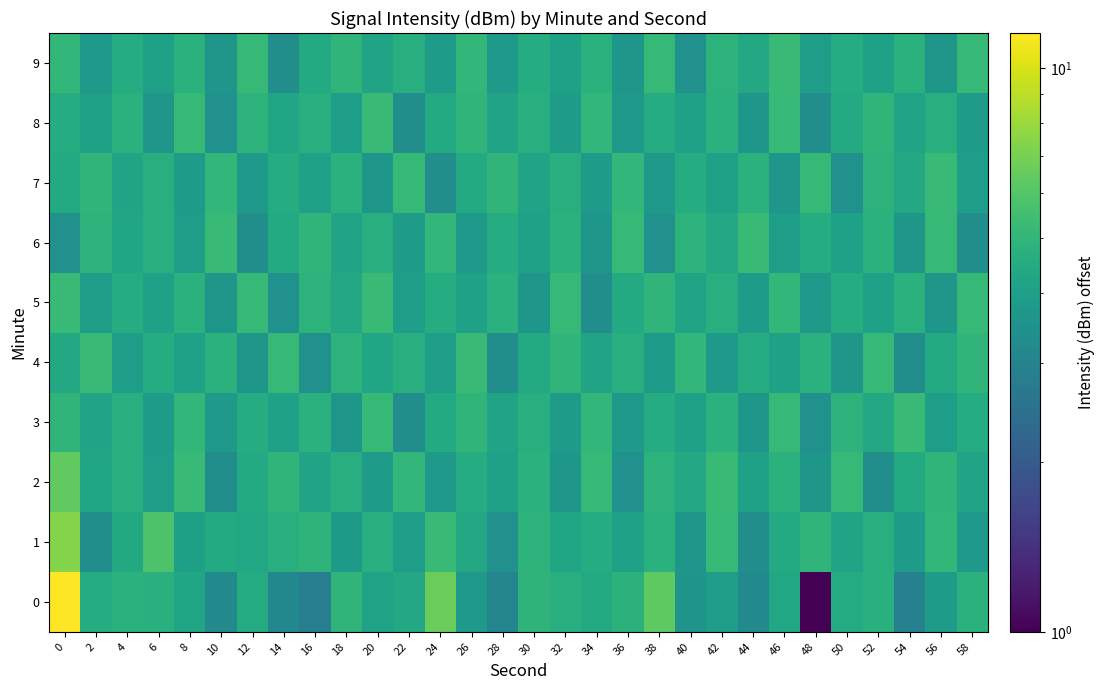

Reading right to left, list all the values displayed in this chart.

0: 58=4.8	56=3.9	54=2.9	52=4.7	50=4.5	48=1.0	46=4.3	44=3.2	42=3.9	40=3.5	38=6.3	36=4.8	34=4.5	32=4.6	30=4.9	28=3.0	26=3.8	24=6.6	22=4.4	20=4.1	18=5.0	16=2.9	14=3.1	12=4.5	10=3.2	8=4.2	6=4.7	4=4.8	2=4.5	0=11.6
1: 58=3.8	56=5.1	54=3.9	52=4.7	50=4.2	48=5.0	46=4.5	44=3.4	42=5.2	40=3.7	38=4.8	36=4.1	34=4.6	32=4.3	30=4.9	28=3.5	26=4.4	24=5.3	22=4.0	20=4.7	18=3.8	16=4.9	14=4.6	12=4.3	10=4.5	8=4.0	6=5.8	4=4.4	2=3.3	0=7.3
2: 58=4.2	56=5.0	54=4.5	52=3.4	50=5.2	48=3.7	46=4.8	44=4.1	42=5.3	40=4.4	38=4.9	36=3.5	34=5.2	32=3.7	30=4.8	28=4.1	26=4.6	24=3.8	22=5.1	20=3.9	18=4.7	16=4.2	14=5.0	12=4.5	10=3.4	8=5.3	6=4.0	4=4.7	2=4.3	0=6.4
3: 58=4.6	56=4.0	54=5.3	52=4.4	50=4.9	48=3.5	46=5.2	44=3.7	42=4.8	40=4.1	38=4.6	36=3.8	34=5.1	32=3.9	30=4.7	28=4.2	26=5.0	24=4.5	22=3.4	20=5.2	18=3.7	16=4.8	14=4.1	12=4.6	10=3.8	8=5.1	6=3.9	4=4.7	2=4.2	0=5.0
4: 58=5.0	56=4.5	54=3.4	52=5.2	50=3.7	48=4.8	46=4.1	44=4.6	42=3.8	40=5.1	38=3.9	36=4.7	34=4.2	32=5.0	30=4.5	28=3.4	26=5.3	24=4.0	22=4.7	20=4.3	18=4.9	16=3.5	14=5.2	12=3.7	10=4.8	8=4.1	6=4.6	4=4.0	2=5.3	0=4.4
5: 58=5.2	56=3.7	54=4.8	52=4.1	50=4.6	48=3.8	46=5.1	44=3.9	42=4.7	40=4.2	38=5.0	36=4.5	34=3.4	32=5.2	30=3.7	28=4.8	26=4.1	24=4.6	22=4.0	20=5.3	18=4.4	16=4.9	14=3.5	12=5.2	10=3.7	8=4.8	6=4.1	4=4.6	2=4.0	0=5.3
6: 58=3.4	56=5.2	54=3.7	52=4.8	50=4.1	48=4.6	46=4.0	44=5.3	42=4.4	40=4.9	38=3.5	36=5.2	34=3.7	32=4.8	30=4.1	28=4.6	26=3.8	24=5.1	22=3.9	20=4.7	18=4.2	16=5.0	14=4.5	12=3.4	10=5.3	8=4.0	6=4.7	4=4.3	2=4.9	0=3.5
7: 58=4.0	56=5.3	54=4.4	52=4.9	50=3.5	48=5.2	46=3.7	44=4.8	42=4.1	40=4.6	38=3.8	36=5.1	34=3.9	32=4.7	30=4.2	28=5.0	26=4.5	24=3.4	22=5.2	20=3.7	18=4.8	16=4.1	14=4.6	12=3.8	10=5.1	8=3.9	6=4.7	4=4.2	2=5.0	0=4.5
8: 58=3.9	56=4.7	54=4.2	52=5.0	50=4.5	48=3.4	46=5.2	44=3.7	42=4.8	40=4.1	38=4.6	36=3.8	34=5.1	32=3.9	30=4.7	28=4.2	26=5.0	24=4.5	22=3.4	20=5.3	18=4.0	16=4.7	14=4.3	12=4.9	10=3.5	8=5.2	6=3.7	4=4.8	2=4.1	0=4.6
9: 58=5.2	56=3.7	54=4.8	52=4.1	50=4.6	48=4.0	46=5.3	44=4.4	42=4.9	40=3.5	38=5.2	36=3.7	34=4.8	32=4.1	30=4.6	28=3.8	26=5.1	24=3.9	22=4.7	20=4.2	18=5.0	16=4.5	14=3.4	12=5.2	10=3.7	8=4.8	6=4.1	4=4.6	2=3.8	0=5.1